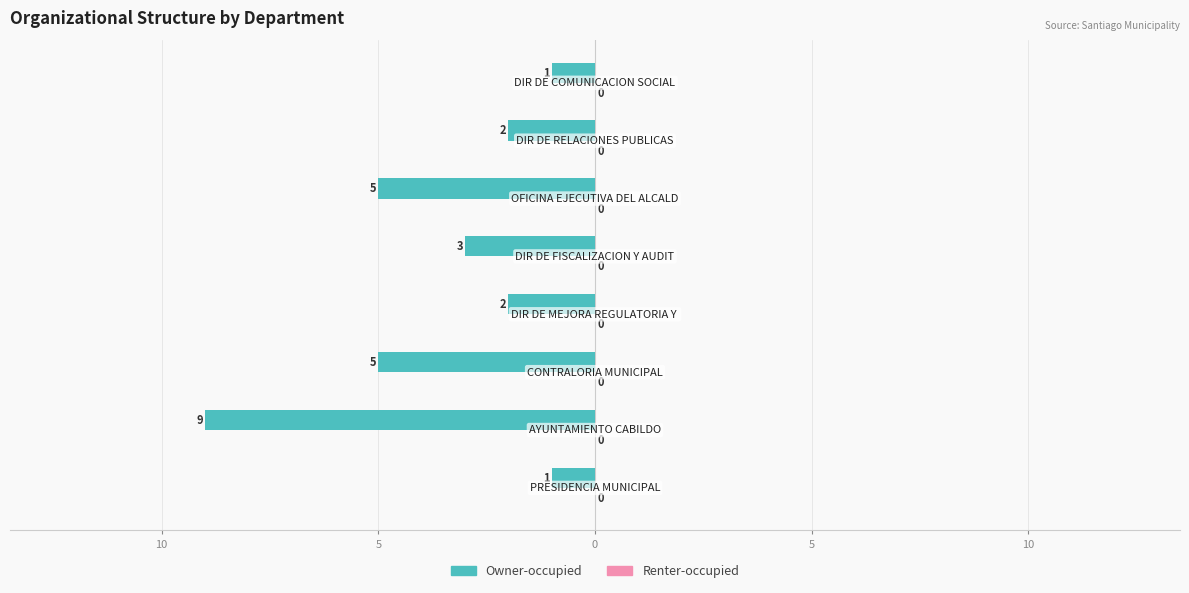

Are the bars horizontal?

Yes